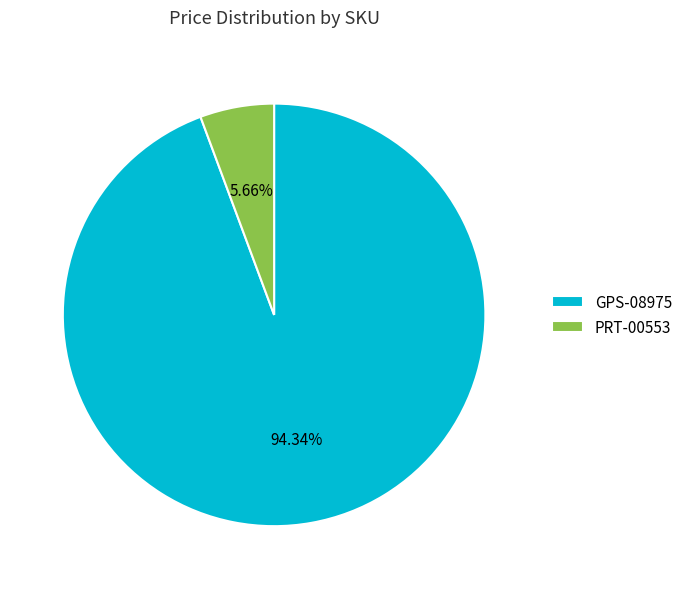

Rank the categories by value from highest to lowest.

GPS-08975, PRT-00553